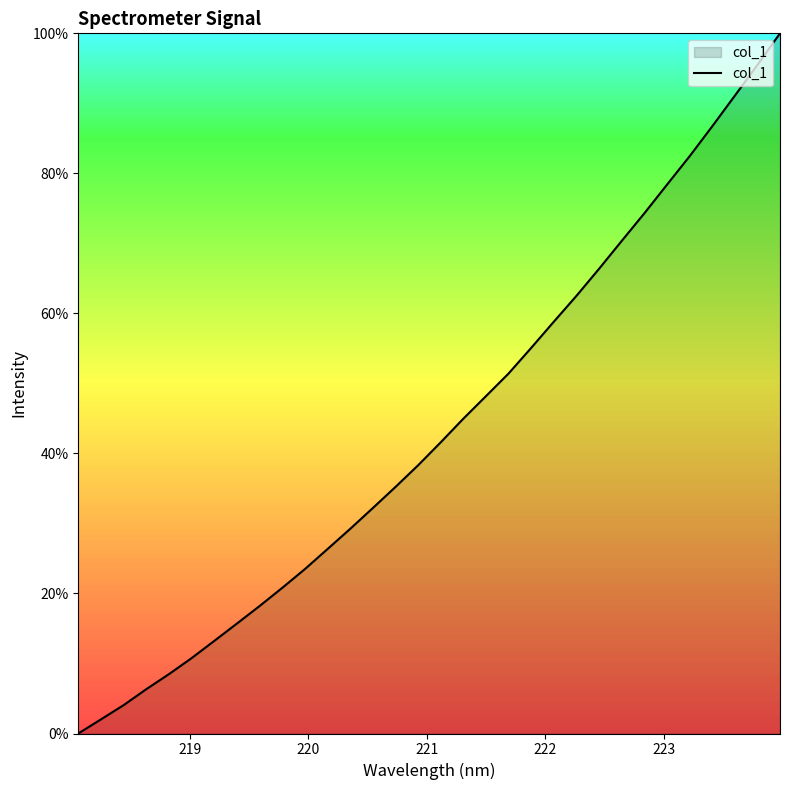

What is the greatest value displayed?

100.0